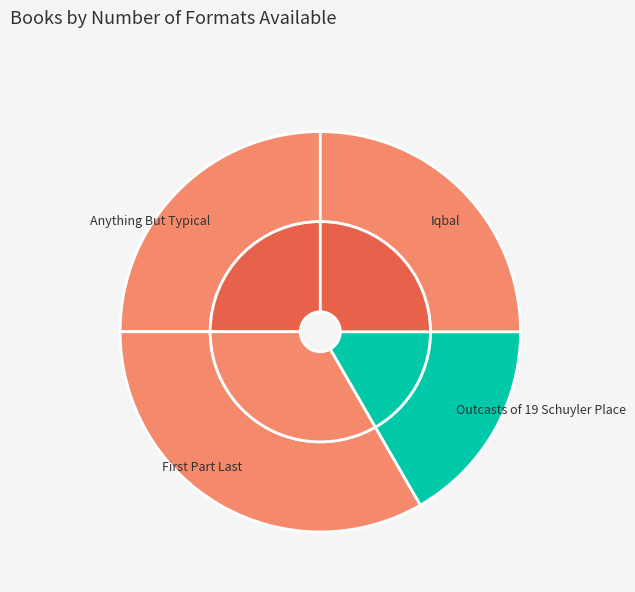

Which slice is the largest?

First Part Last